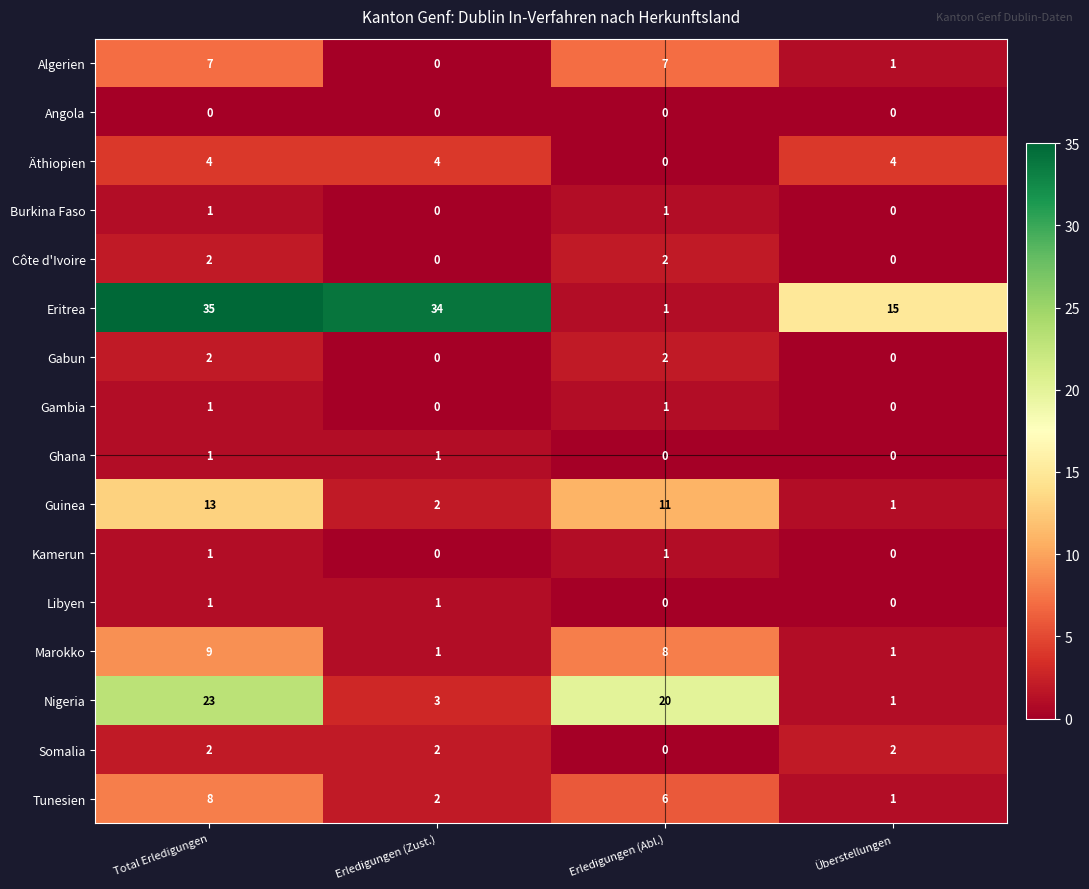

At which category is the sum across all series the highest?

Total Erledigungen